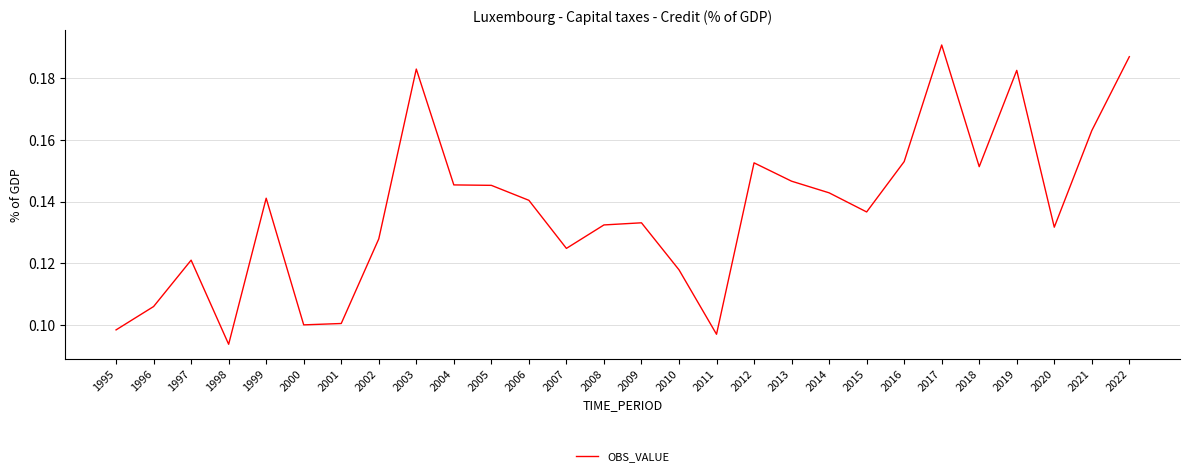

True or false: the data shows 0.3 at 2012.

False